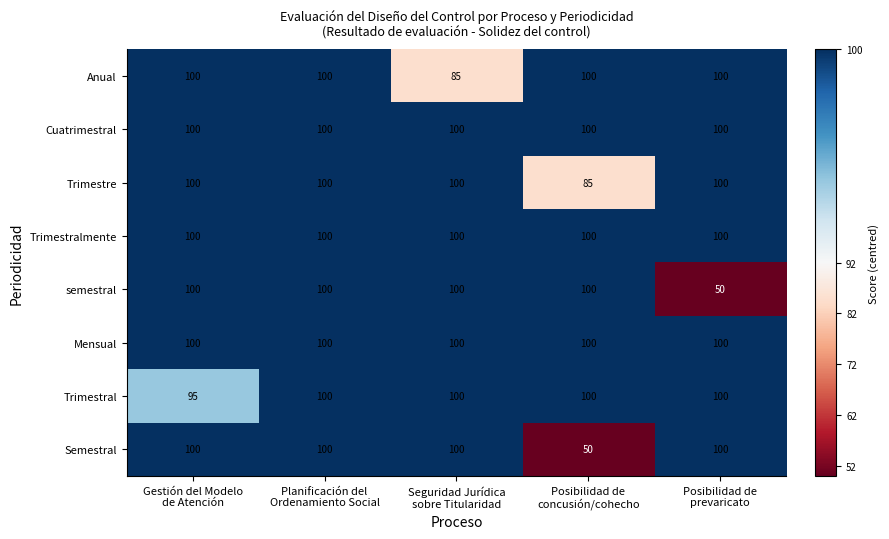

What is the average value of the Trimestralmente series?

100